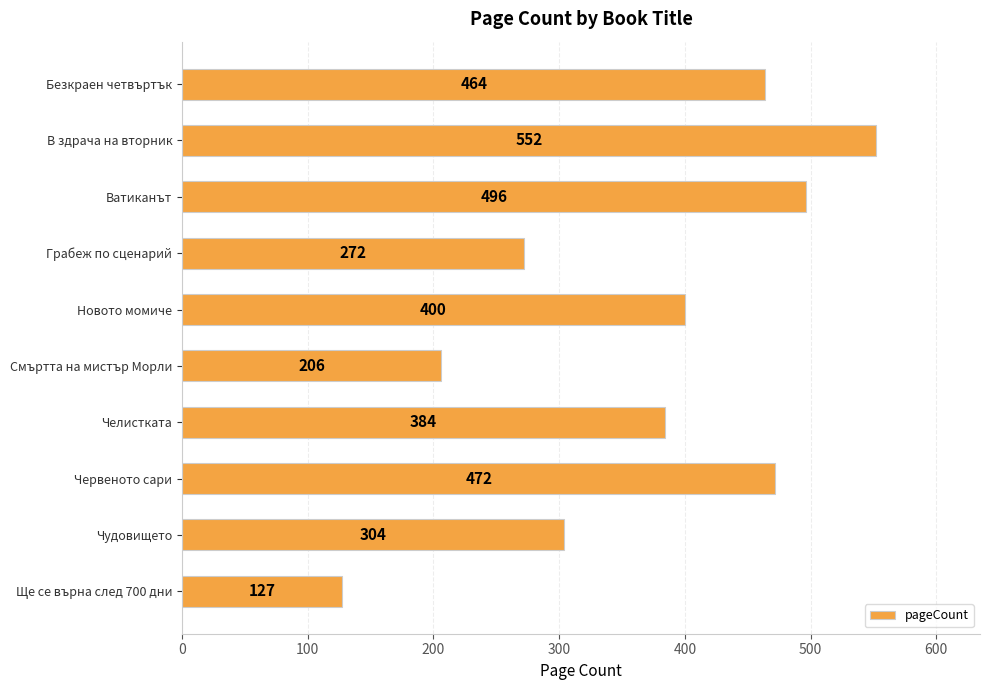

What is the label of the 5th bar from the bottom?

Смъртта на мистър Морли